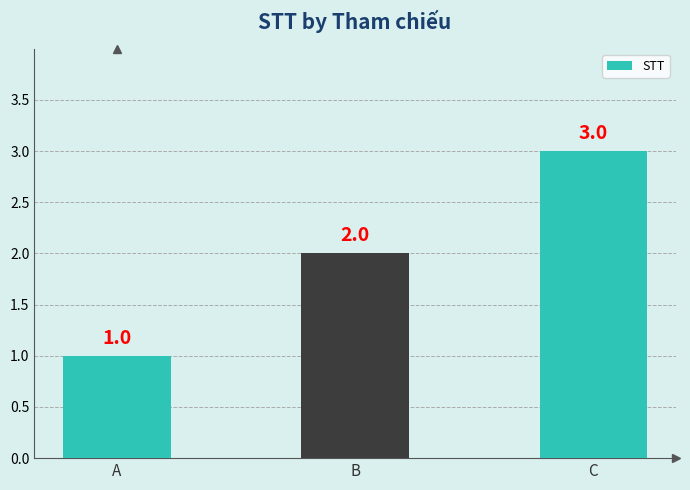

What is the greatest value displayed?

3